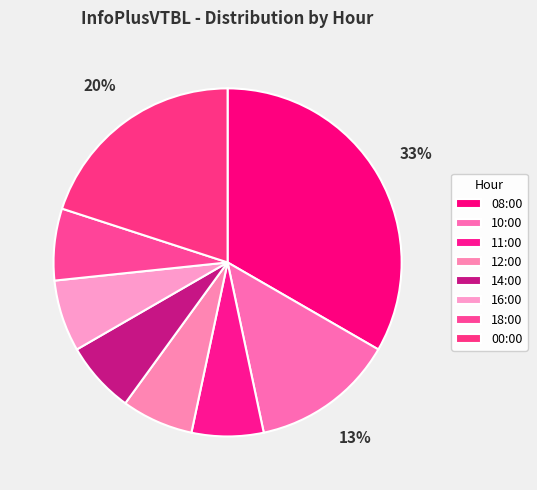

Count the number of slices in the pie.

8